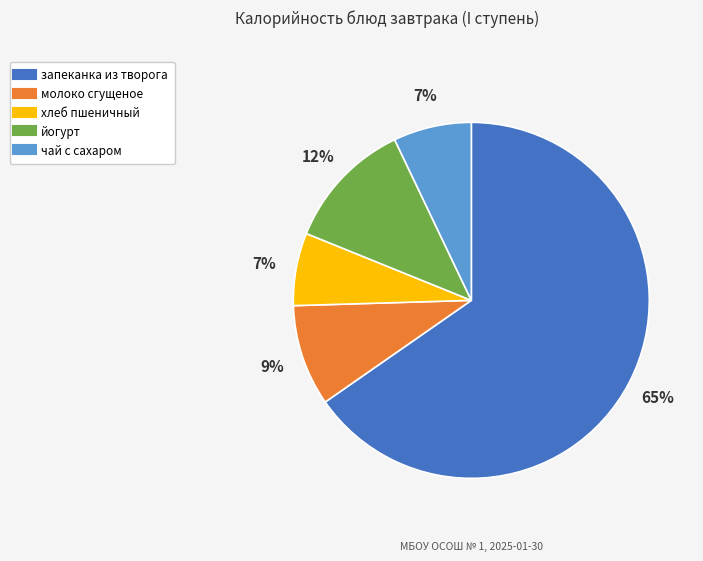

Between хлеб пшеничный and йогурт, which is larger?

йогурт